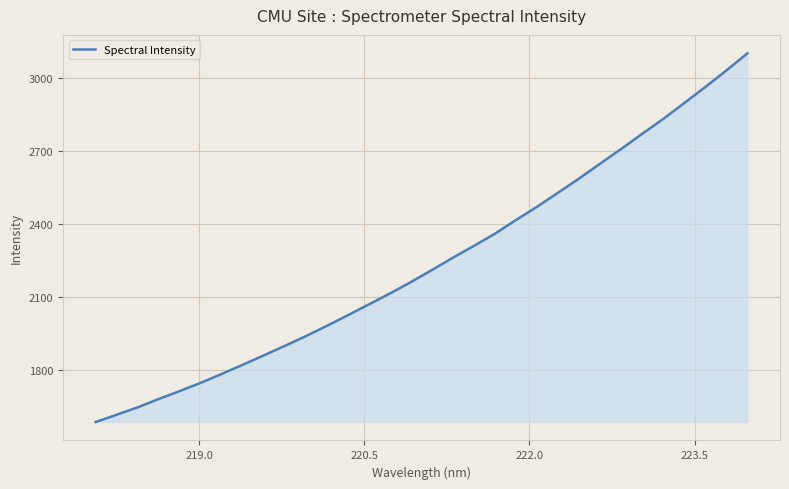

What is the minimum value shown in the chart?

1585.8